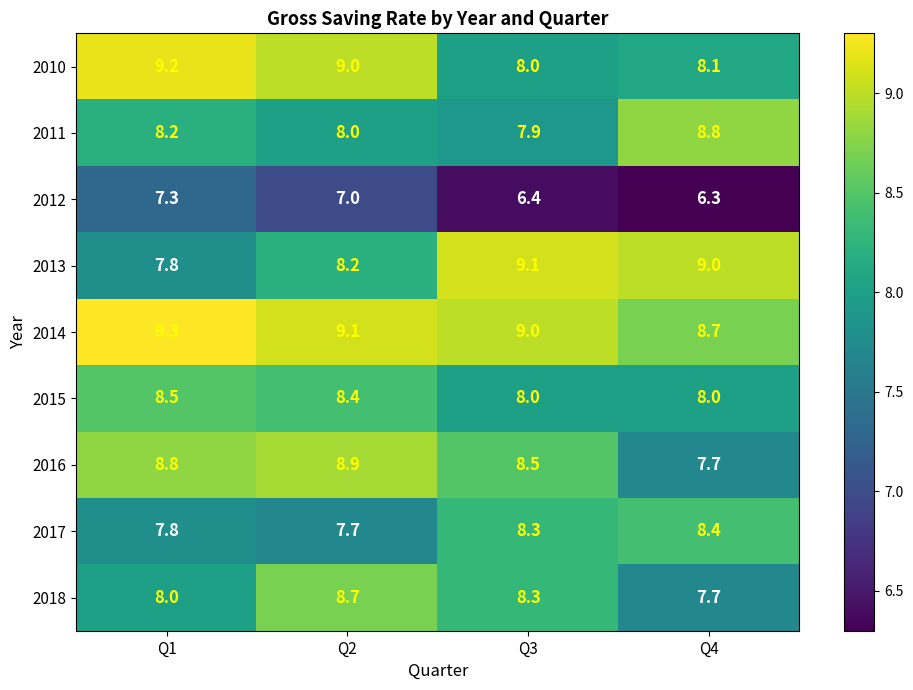

At which label is 2018 closest to 8?

Q1